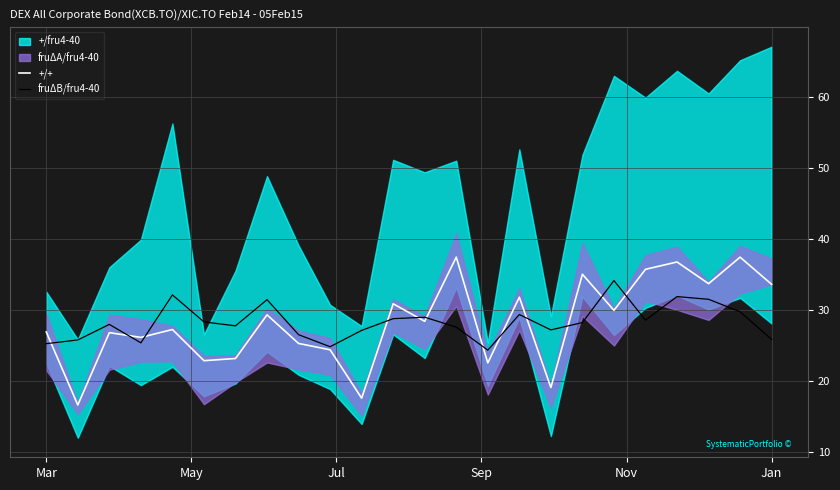

What is the maximum value for fruΔB/fru4-40?

34.2